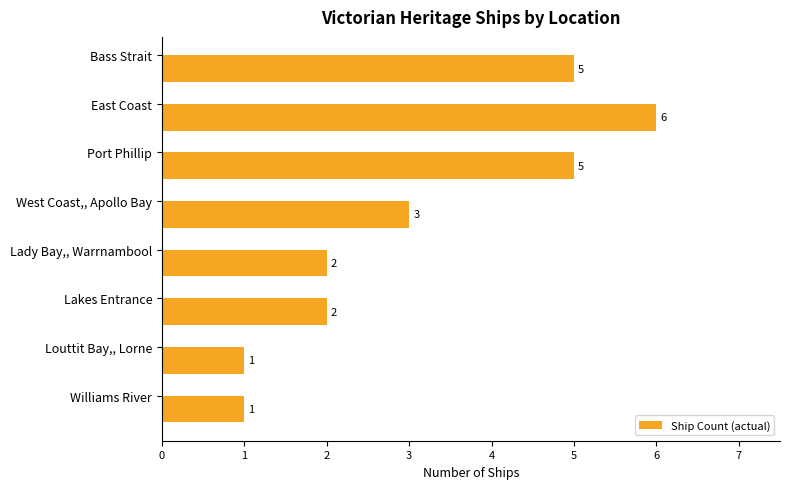

Count the number of categories in the chart.

8